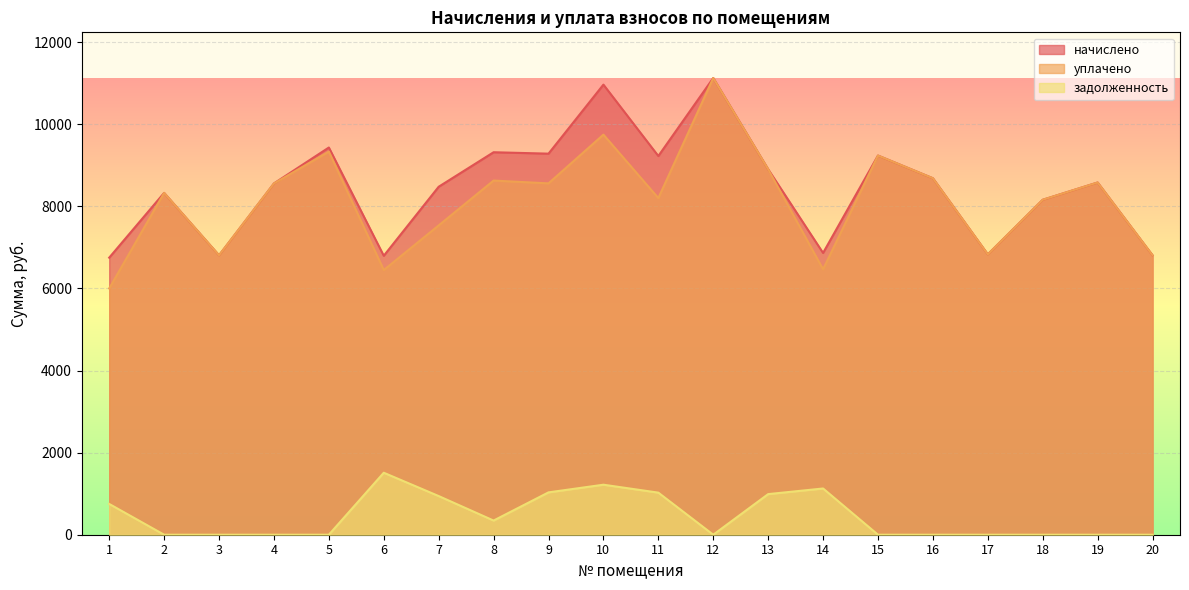

Does the chart display data point markers on the line(s)?

No